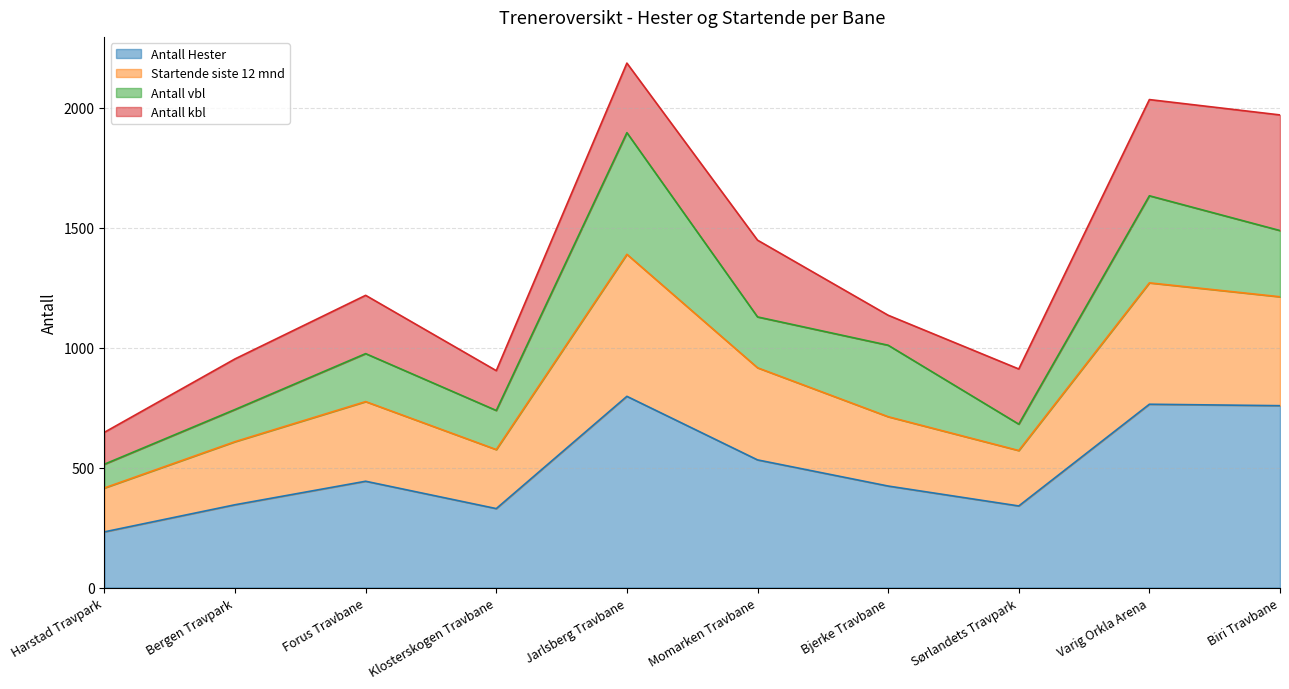

Does the chart have visible grid lines?

Yes